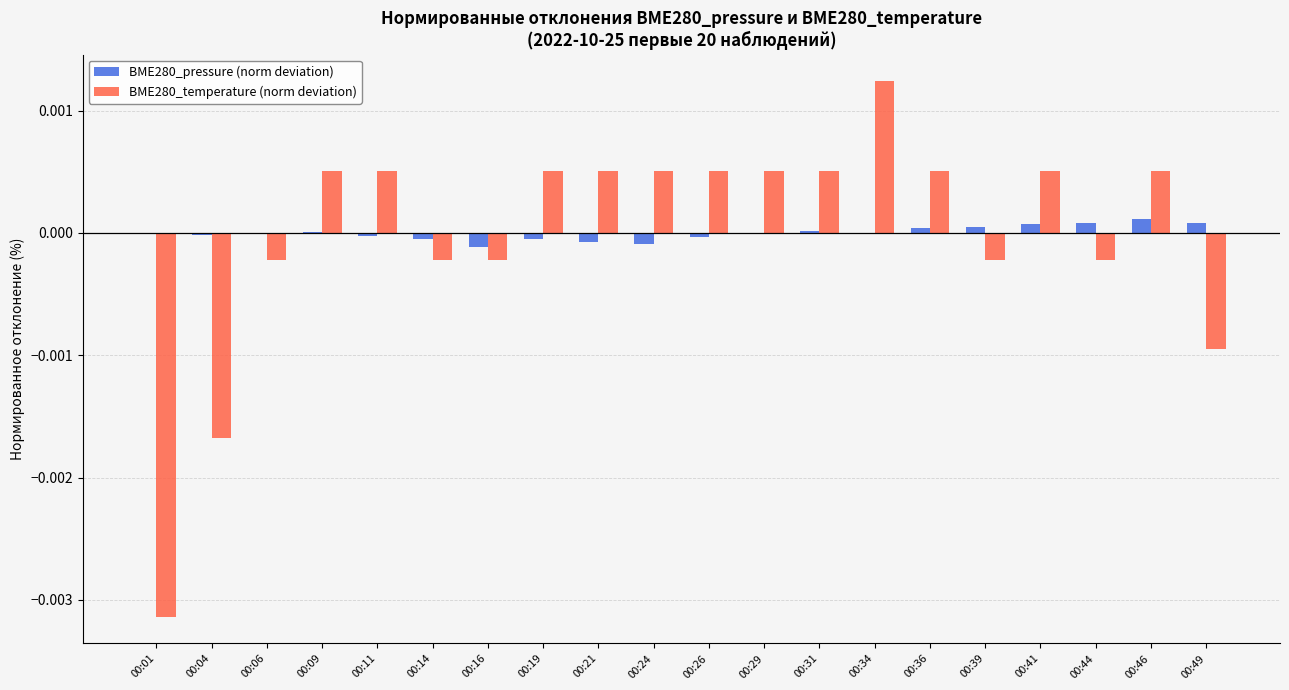

Is the value of BME280_temperature (norm deviation) at 00:46 greater than the value of BME280_pressure (norm deviation) at 00:16?

Yes